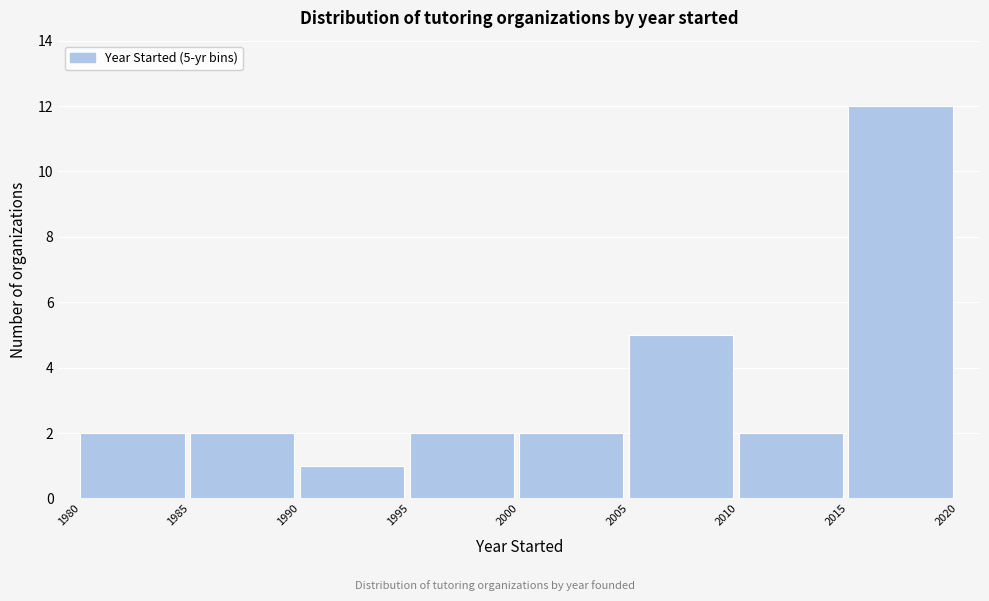

Which range on the x-axis has the tallest bar?

2015 to 2020